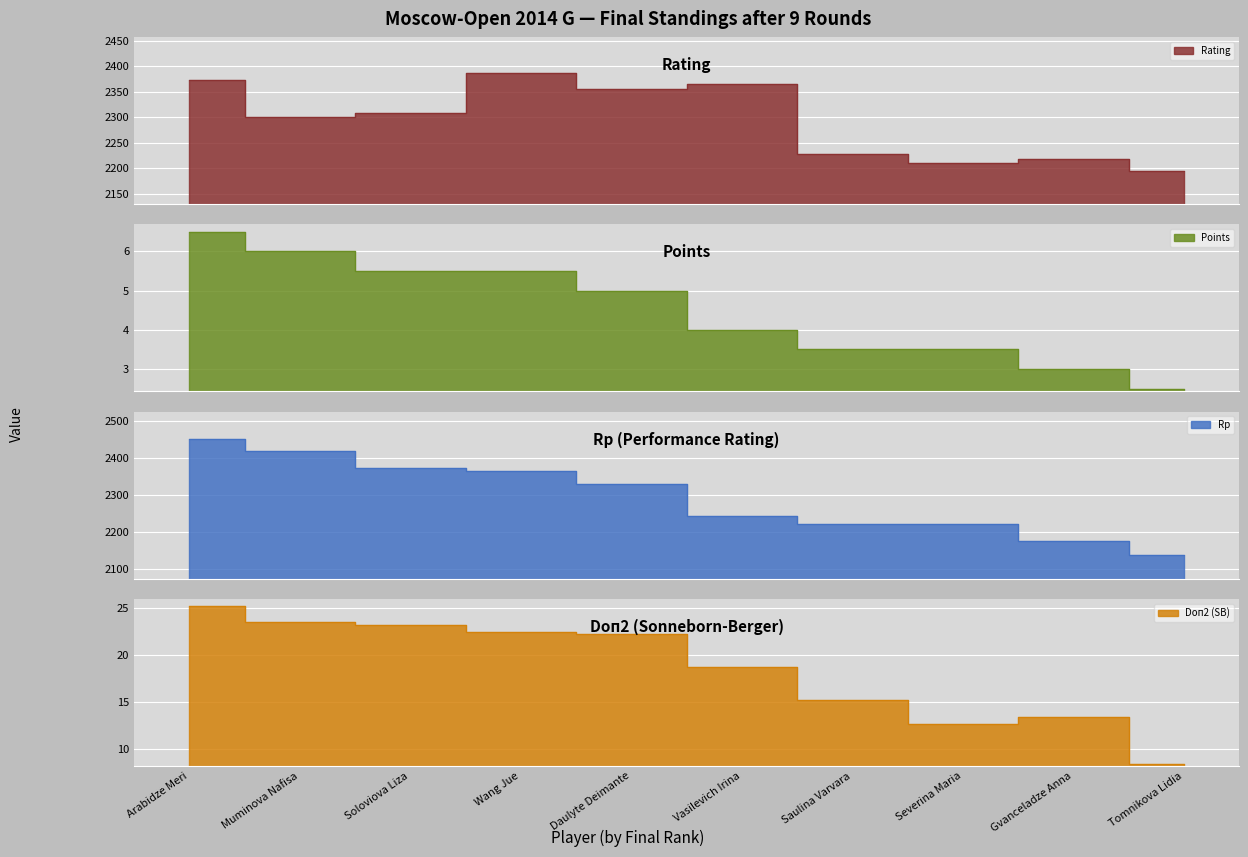

What is the value of the Rating point at the 5th from the left?

2355.0